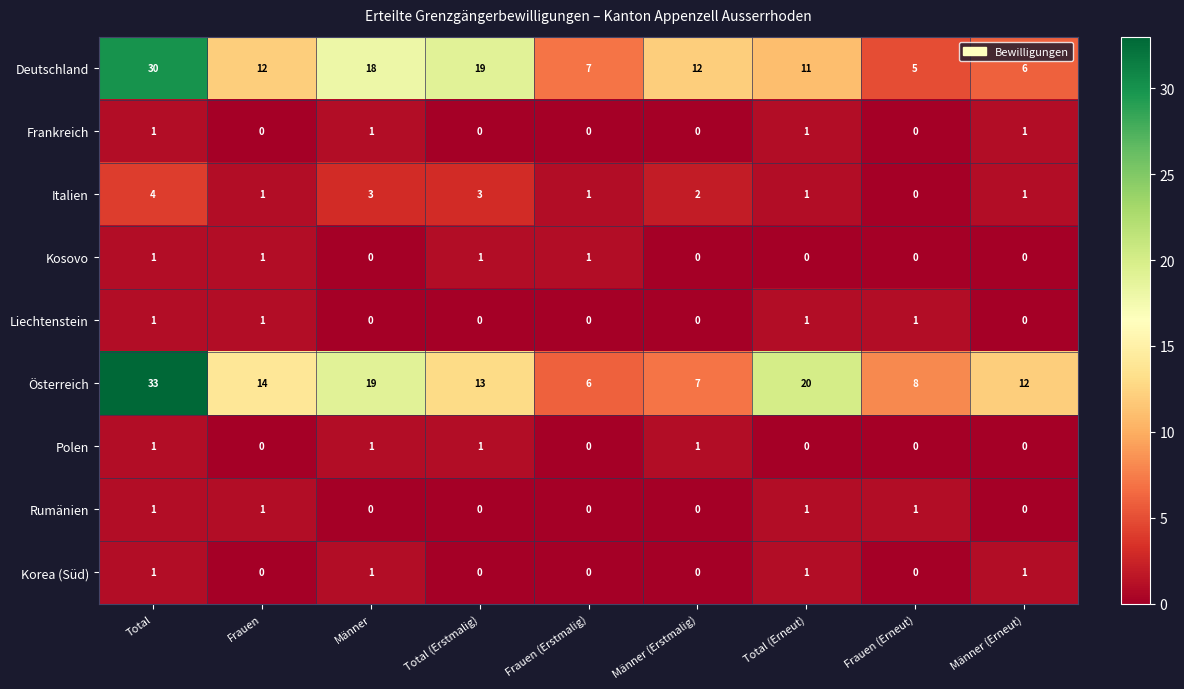

At which label does Italien first exceed 1?

Total